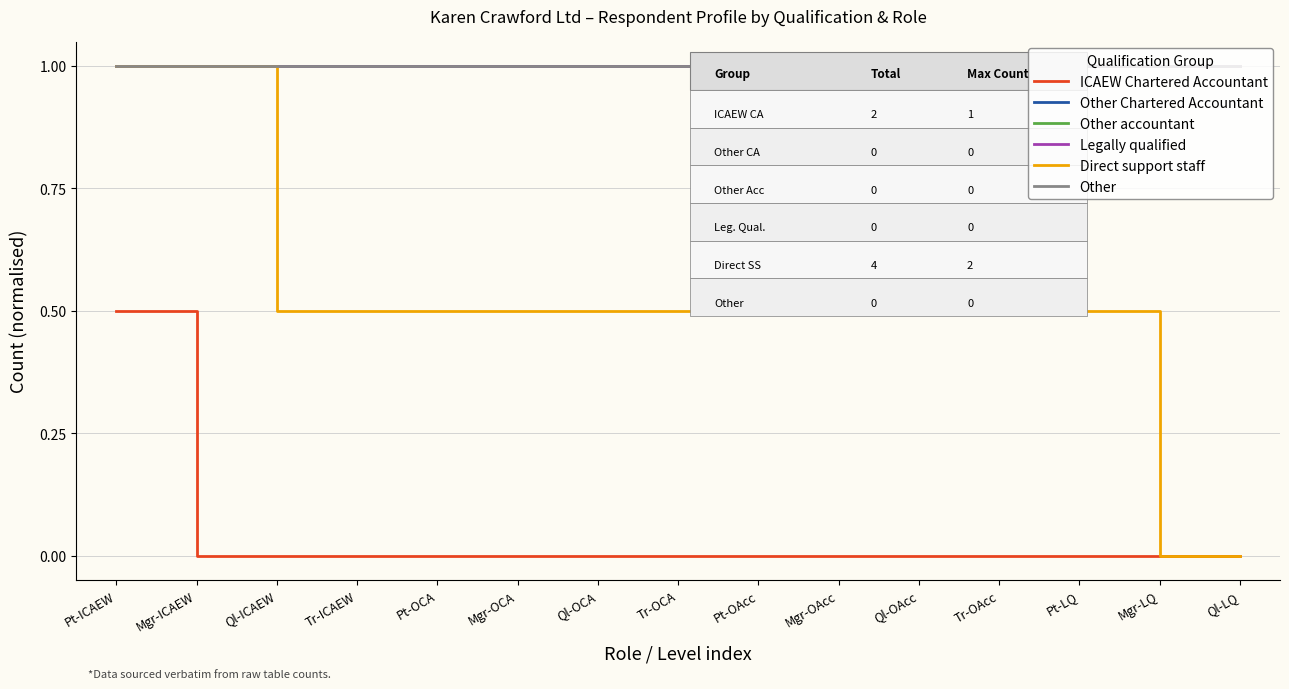

Reading left to right, list all the values displayed in this chart.

ICAEW Chartered Accountant: Pt-ICAEW=0.5	Mgr-ICAEW=0.0	Ql-ICAEW=0.0	Tr-ICAEW=0.0	Pt-OCA=0.0	Mgr-OCA=0.0	Ql-OCA=0.0	Tr-OCA=0.0	Pt-OAcc=0.0	Mgr-OAcc=0.0	Ql-OAcc=0.0	Tr-OAcc=0.0	Pt-LQ=0.0	Mgr-LQ=0.0	Ql-LQ=0.0
Other Chartered Accountant: Pt-ICAEW=1.0	Mgr-ICAEW=1.0	Ql-ICAEW=1.0	Tr-ICAEW=1.0	Pt-OCA=1.0	Mgr-OCA=1.0	Ql-OCA=1.0	Tr-OCA=1.0	Pt-OAcc=1.0	Mgr-OAcc=1.0	Ql-OAcc=1.0	Tr-OAcc=1.0	Pt-LQ=1.0	Mgr-LQ=1.0	Ql-LQ=1.0
Other accountant: Pt-ICAEW=1.0	Mgr-ICAEW=1.0	Ql-ICAEW=1.0	Tr-ICAEW=1.0	Pt-OCA=1.0	Mgr-OCA=1.0	Ql-OCA=1.0	Tr-OCA=1.0	Pt-OAcc=1.0	Mgr-OAcc=1.0	Ql-OAcc=1.0	Tr-OAcc=1.0	Pt-LQ=1.0	Mgr-LQ=1.0	Ql-LQ=1.0
Legally qualified: Pt-ICAEW=1.0	Mgr-ICAEW=1.0	Ql-ICAEW=1.0	Tr-ICAEW=1.0	Pt-OCA=1.0	Mgr-OCA=1.0	Ql-OCA=1.0	Tr-OCA=1.0	Pt-OAcc=1.0	Mgr-OAcc=1.0	Ql-OAcc=1.0	Tr-OAcc=1.0	Pt-LQ=1.0	Mgr-LQ=1.0	Ql-LQ=1.0
Direct support staff: Pt-ICAEW=1.0	Mgr-ICAEW=1.0	Ql-ICAEW=0.5	Tr-ICAEW=0.5	Pt-OCA=0.5	Mgr-OCA=0.5	Ql-OCA=0.5	Tr-OCA=0.5	Pt-OAcc=0.5	Mgr-OAcc=0.5	Ql-OAcc=0.5	Tr-OAcc=0.5	Pt-LQ=0.5	Mgr-LQ=0.0	Ql-LQ=0.0
Other: Pt-ICAEW=1.0	Mgr-ICAEW=1.0	Ql-ICAEW=1.0	Tr-ICAEW=1.0	Pt-OCA=1.0	Mgr-OCA=1.0	Ql-OCA=1.0	Tr-OCA=1.0	Pt-OAcc=1.0	Mgr-OAcc=1.0	Ql-OAcc=1.0	Tr-OAcc=1.0	Pt-LQ=1.0	Mgr-LQ=1.0	Ql-LQ=1.0